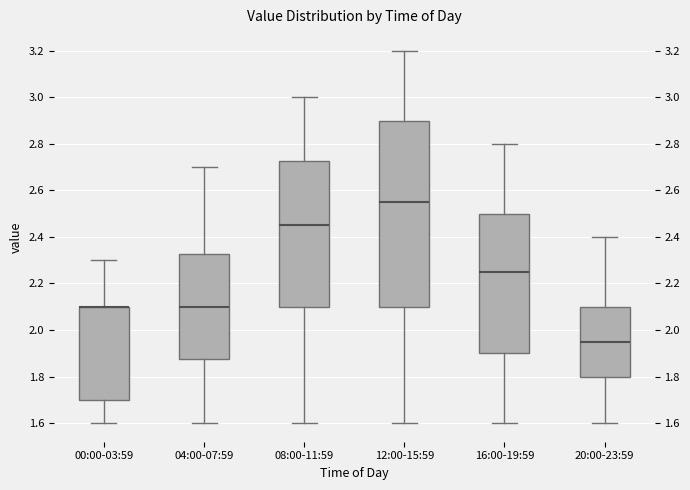

Where is the lower edge of the box for 04:00-07:59 on the y-axis? The values are not printed on the chart, so give them approximately, as read against the axis.

1.88